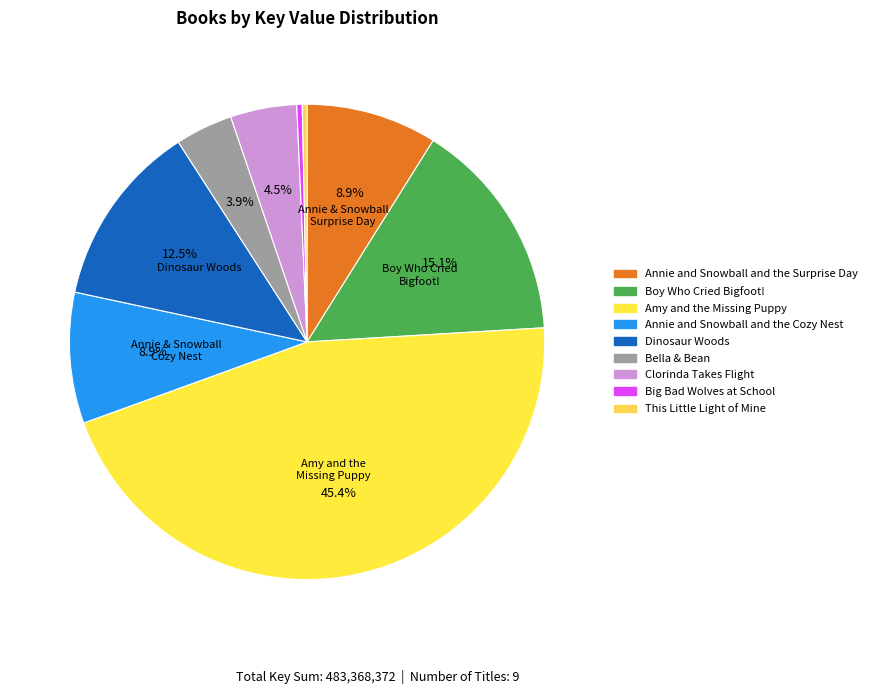

To the nearest percent, what is the difference between the Bella & Bean and Annie and Snowball and the Surprise Day slice percentages?

5%